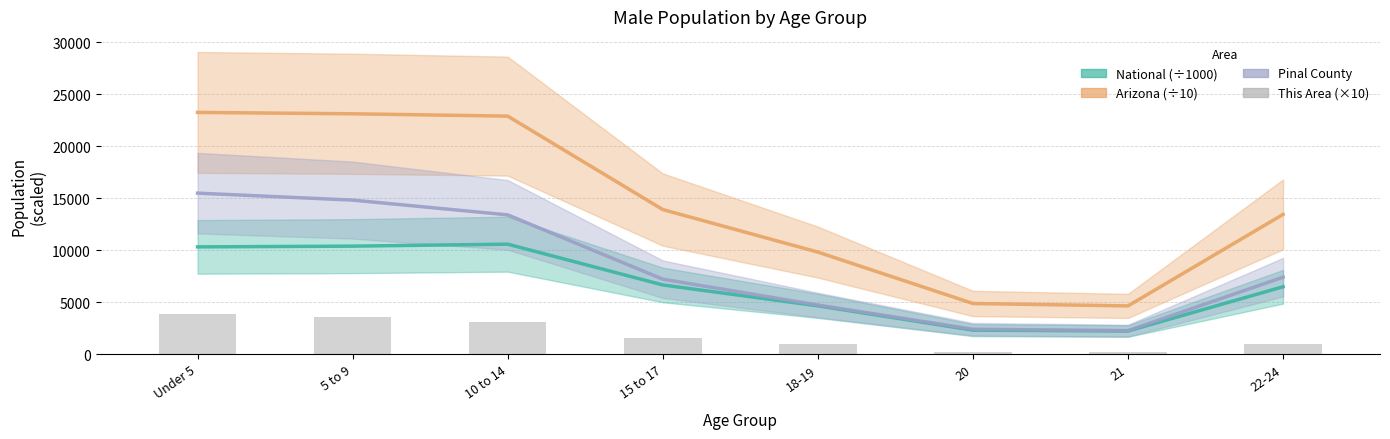

What is the difference between the maximum and minimum values in the National (÷1000) series?

8356.7